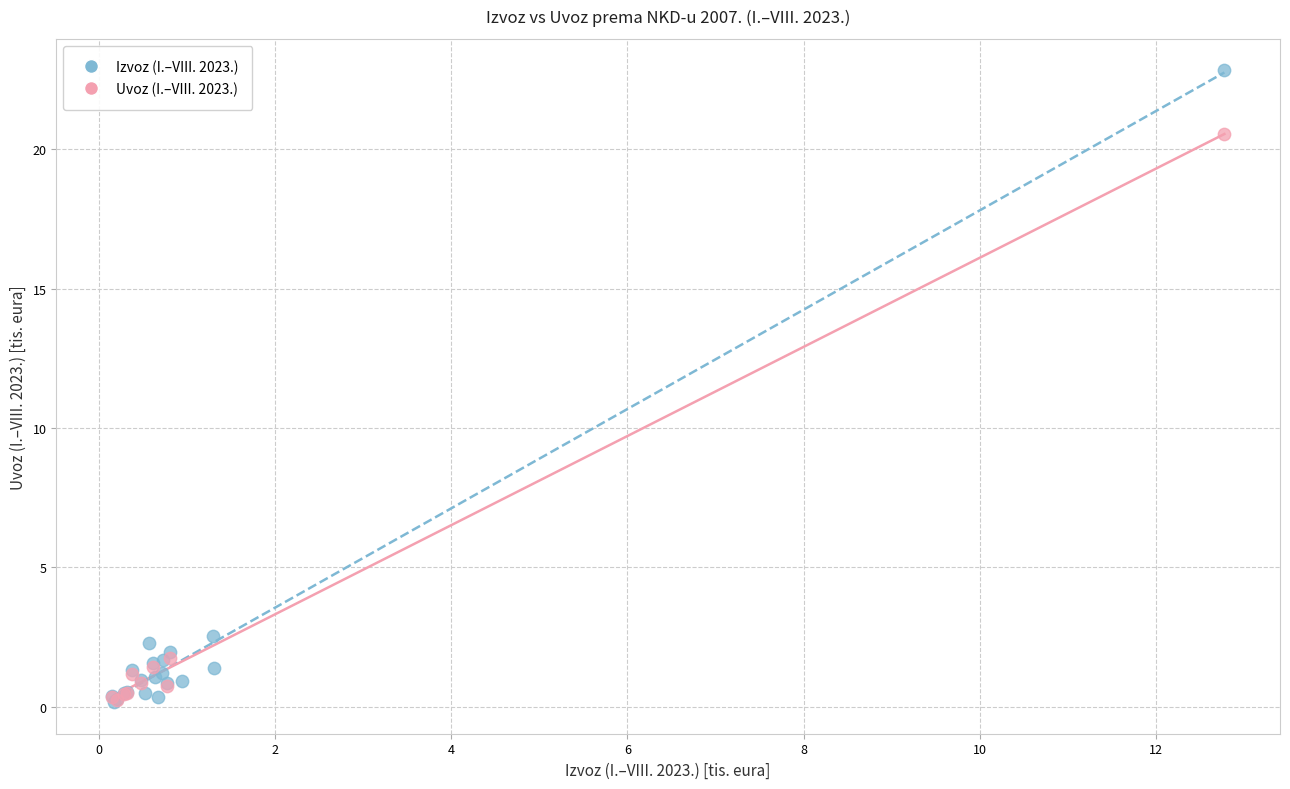

Which series has the largest Y range (max minus min)?

Izvoz (I.–VIII. 2023.)